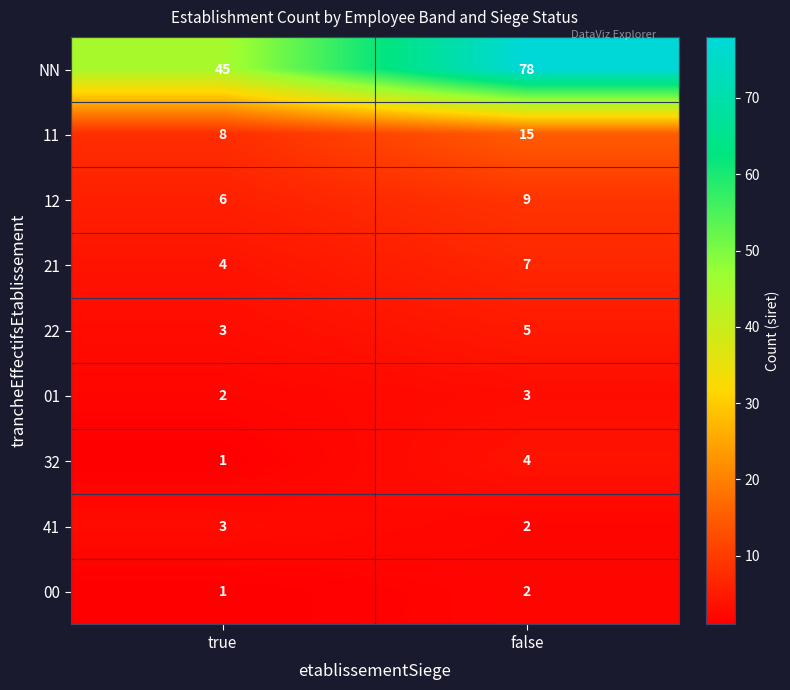

What is the total value across all series at false?

125